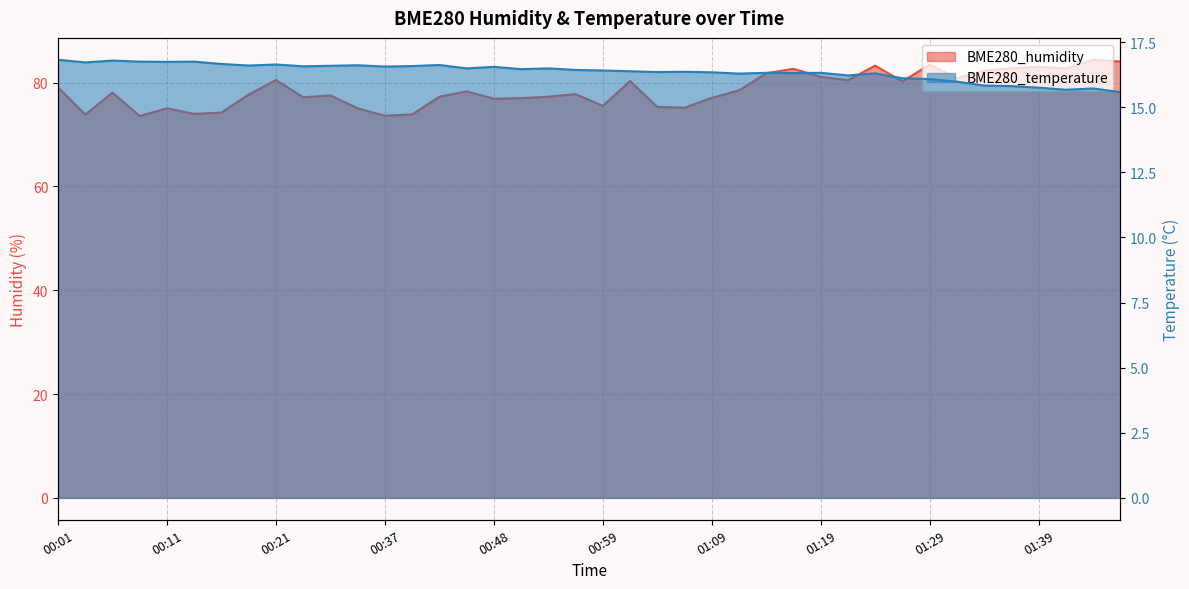

What is the difference between the BME280_temperature values at 00:14 and 00:21?

0.1